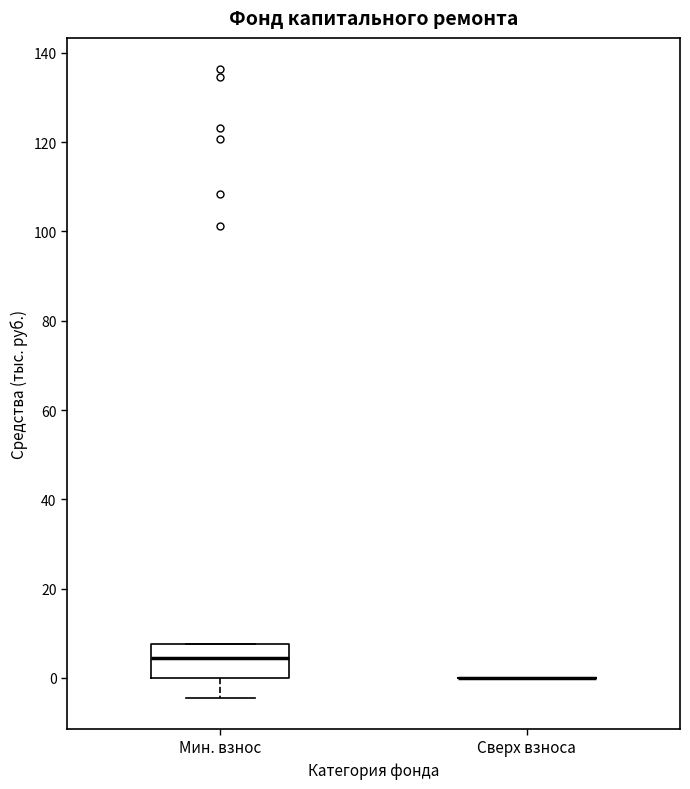

Reading left to right, transcribe this box plot: for each box, give where its median line is, the range the box spans, and where its two whiskers end, as read against the y-axis. The values are not printed on the chart, so give them approximately, as read against the axis.

Мин. взнос: median 4, box 0 to 8, whiskers -4 to 8
Сверх взноса: box collapsed to a line at 0, whiskers 0 to 0